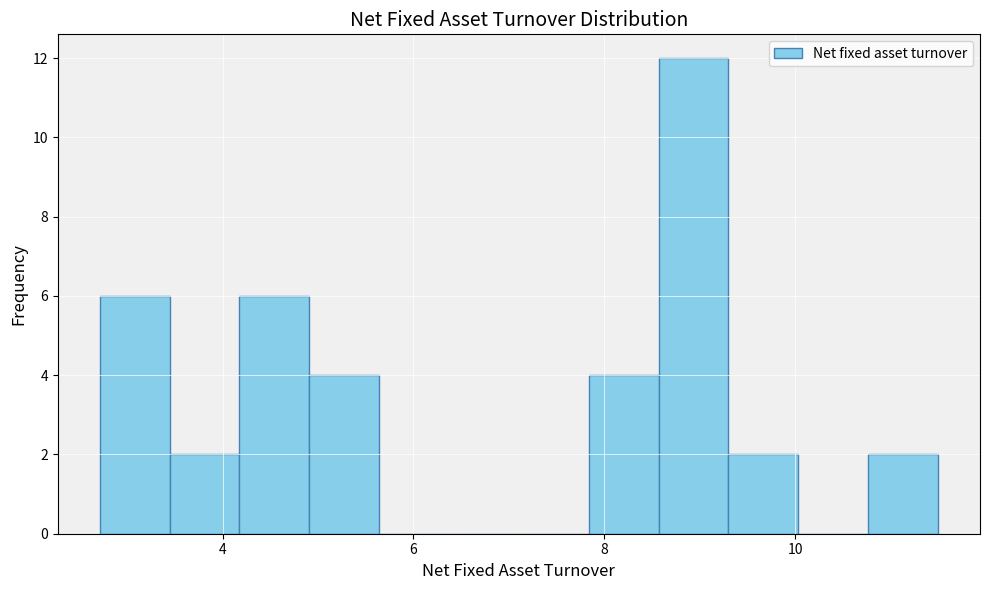

Read against the x-axis, roughly where is the centre of the tallest bar?

9.0